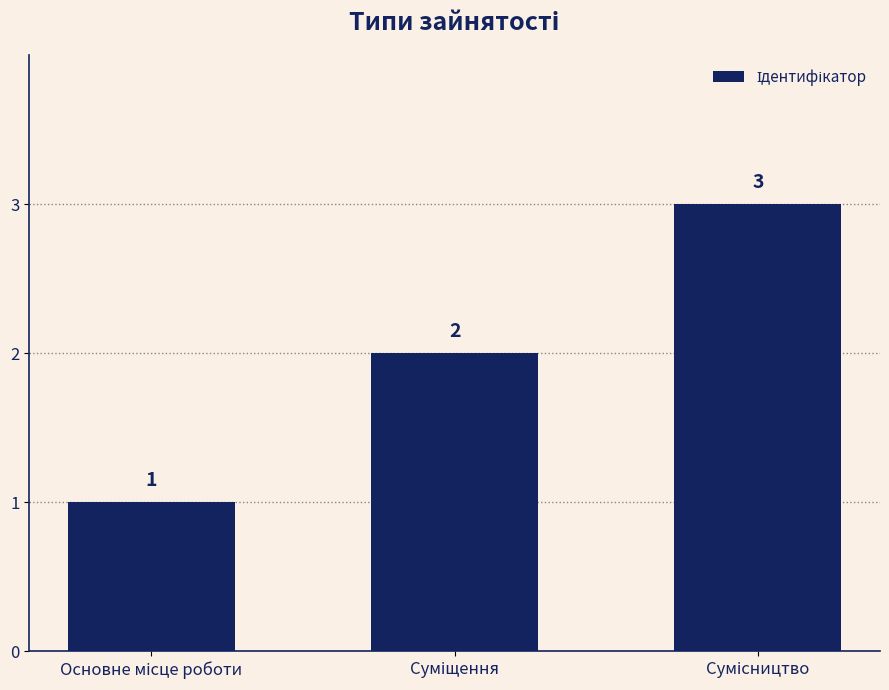

What is the value of the 3rd bar from the left?

3